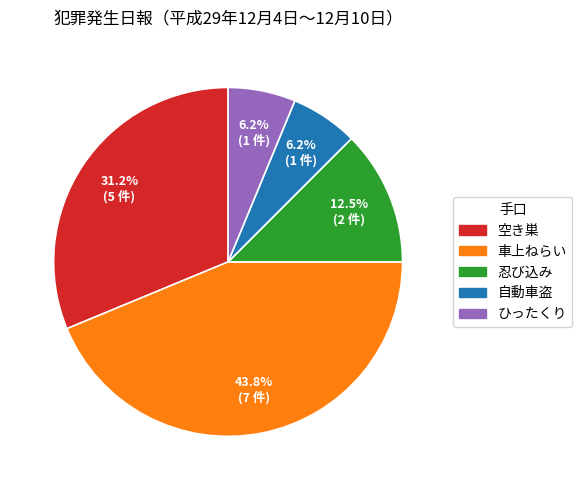

Approximately how many times larger is the value at 車上ねらい compared to 忍び込み?

3.5